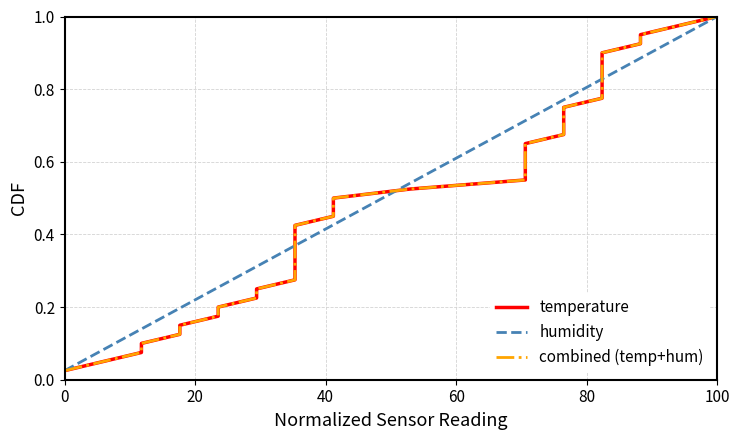

What is the sum of all humidity values?

20.5